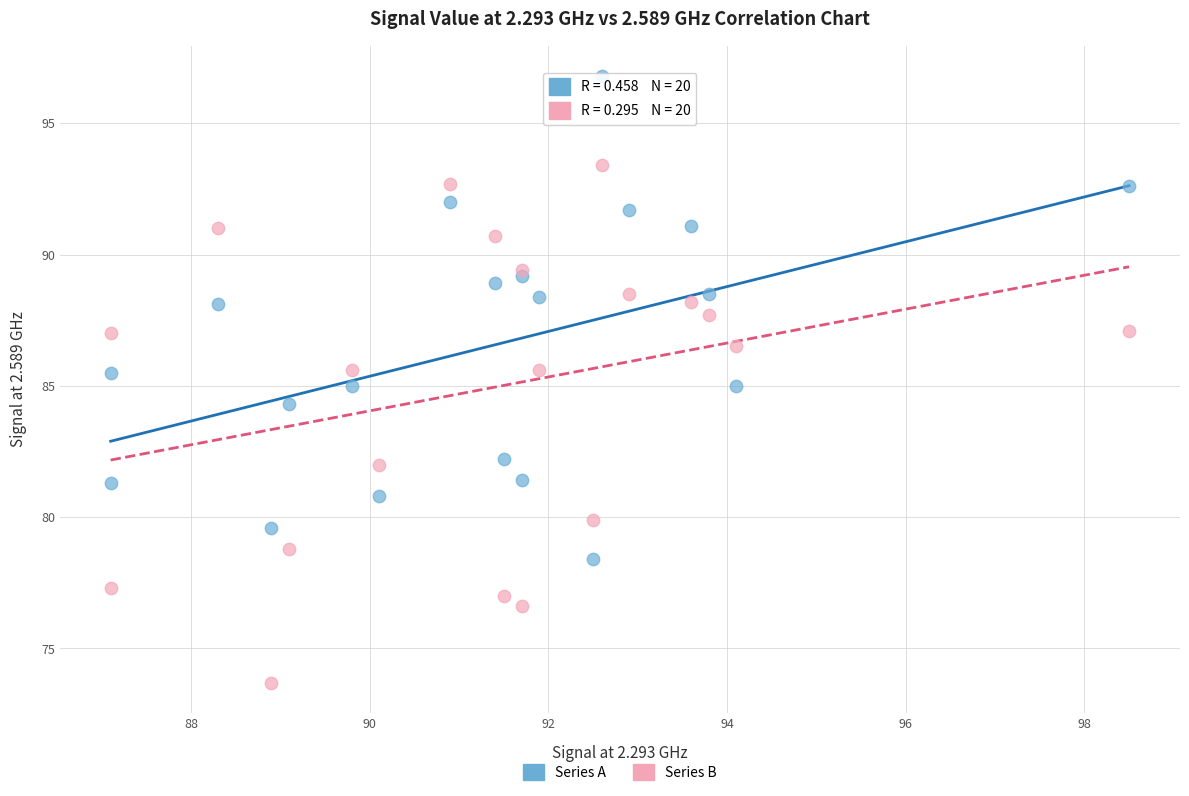

Which series has the widest spread of Y values?

Series B